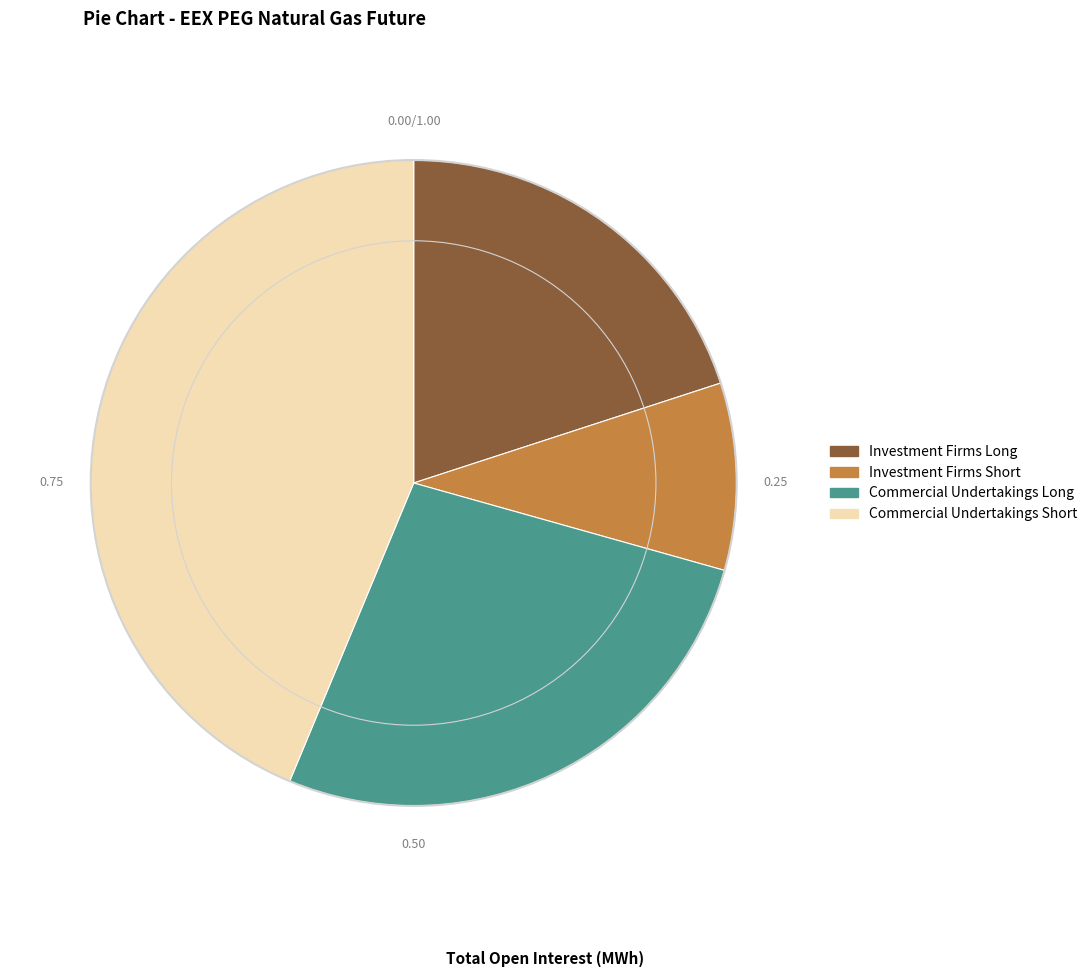

Which slice is the smallest?

Investment Firms Short